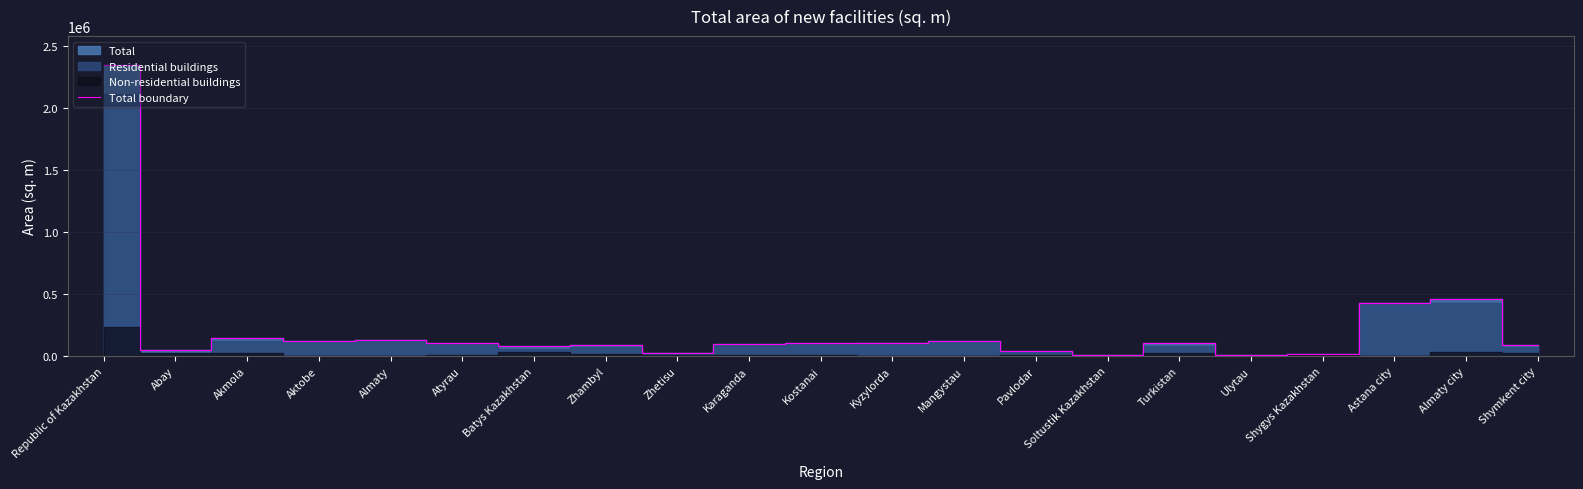

How many values are below 103513?

10